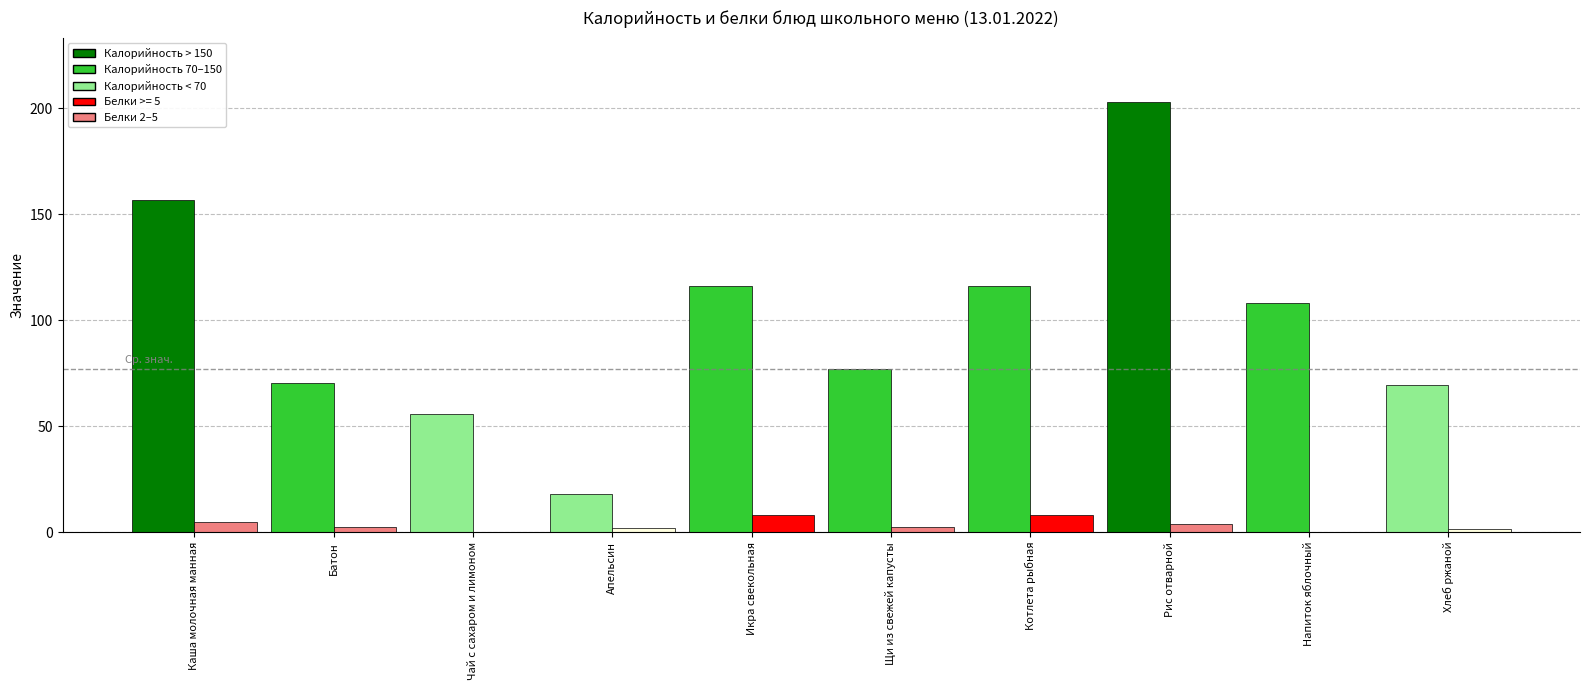

What is the maximum value shown in the chart?

203.0